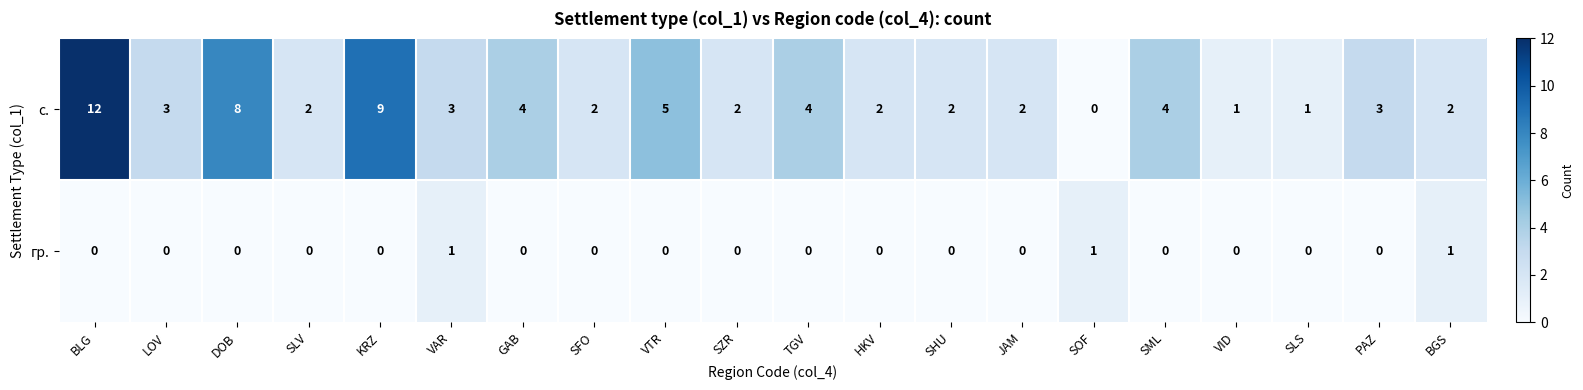

List the series in order of their peak value, highest first.

с., гр.